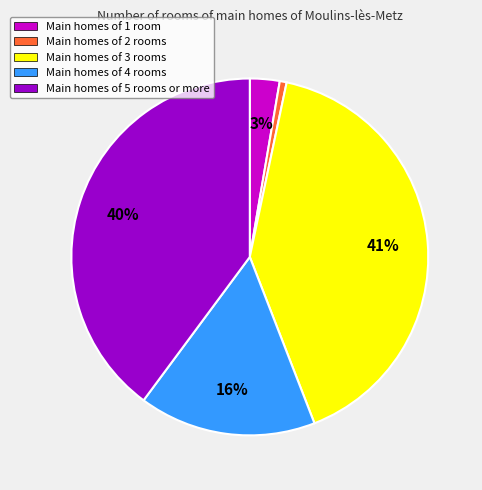

Is it true that Main homes of 4 rooms is 25% of the pie?

False